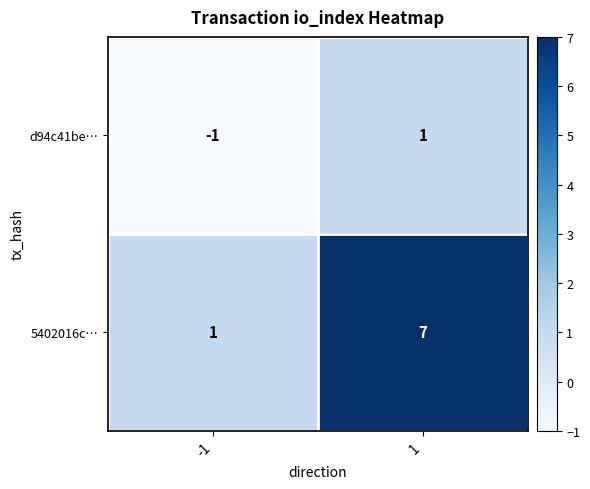

True or false: 5402016c… has a value of 4 at 1.

False